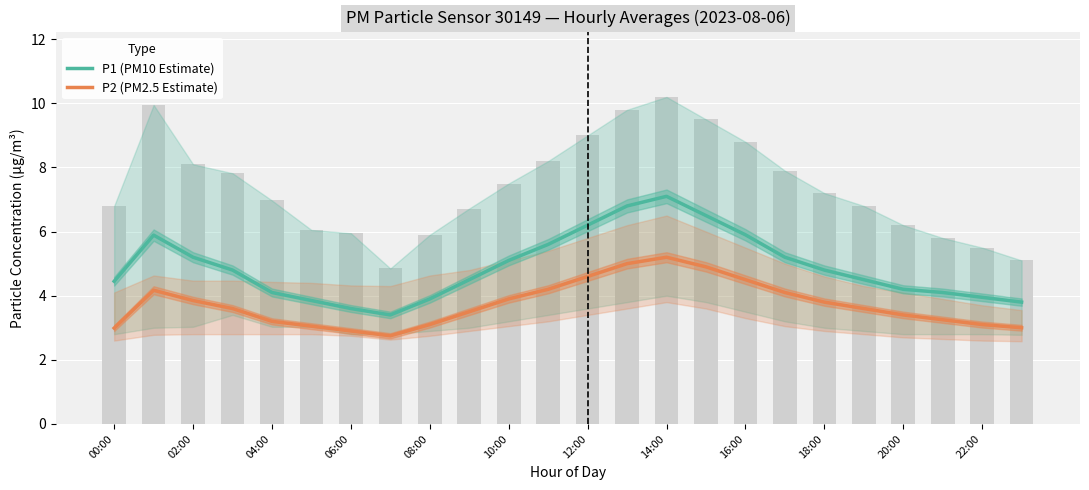

What is the approximate value of P2 (PM2.5 Estimate) at 16:00?

4.5